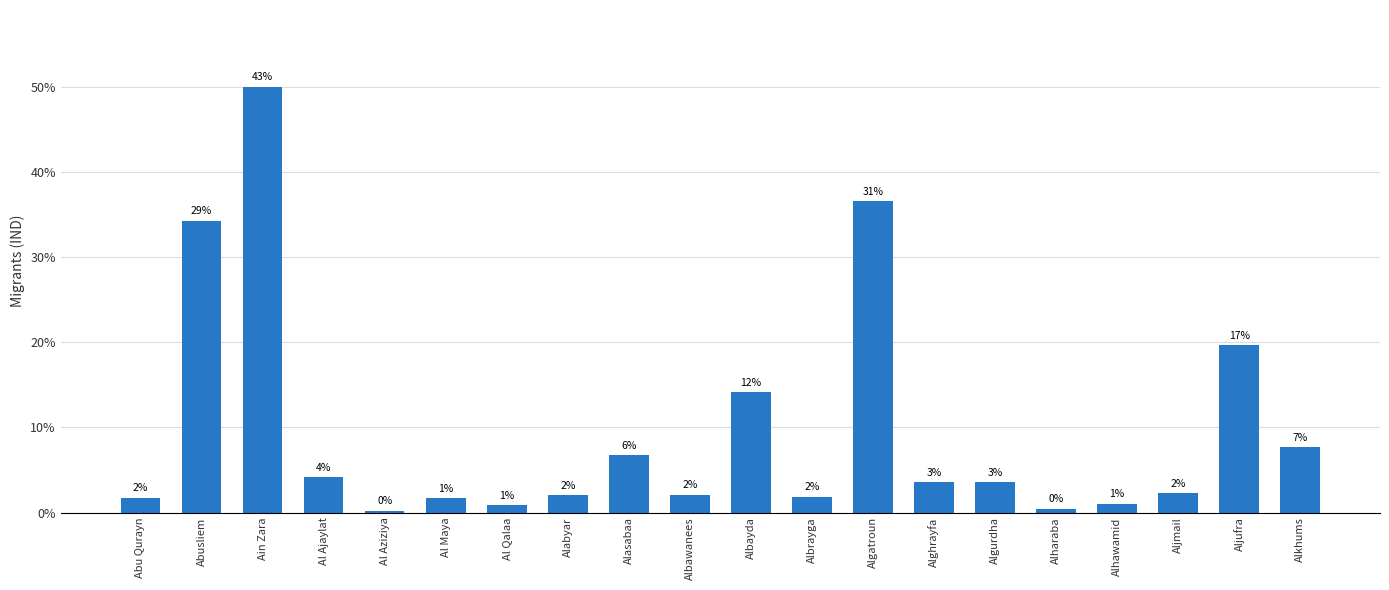

What is the label of the 17th bar from the right?

Al Ajaylat